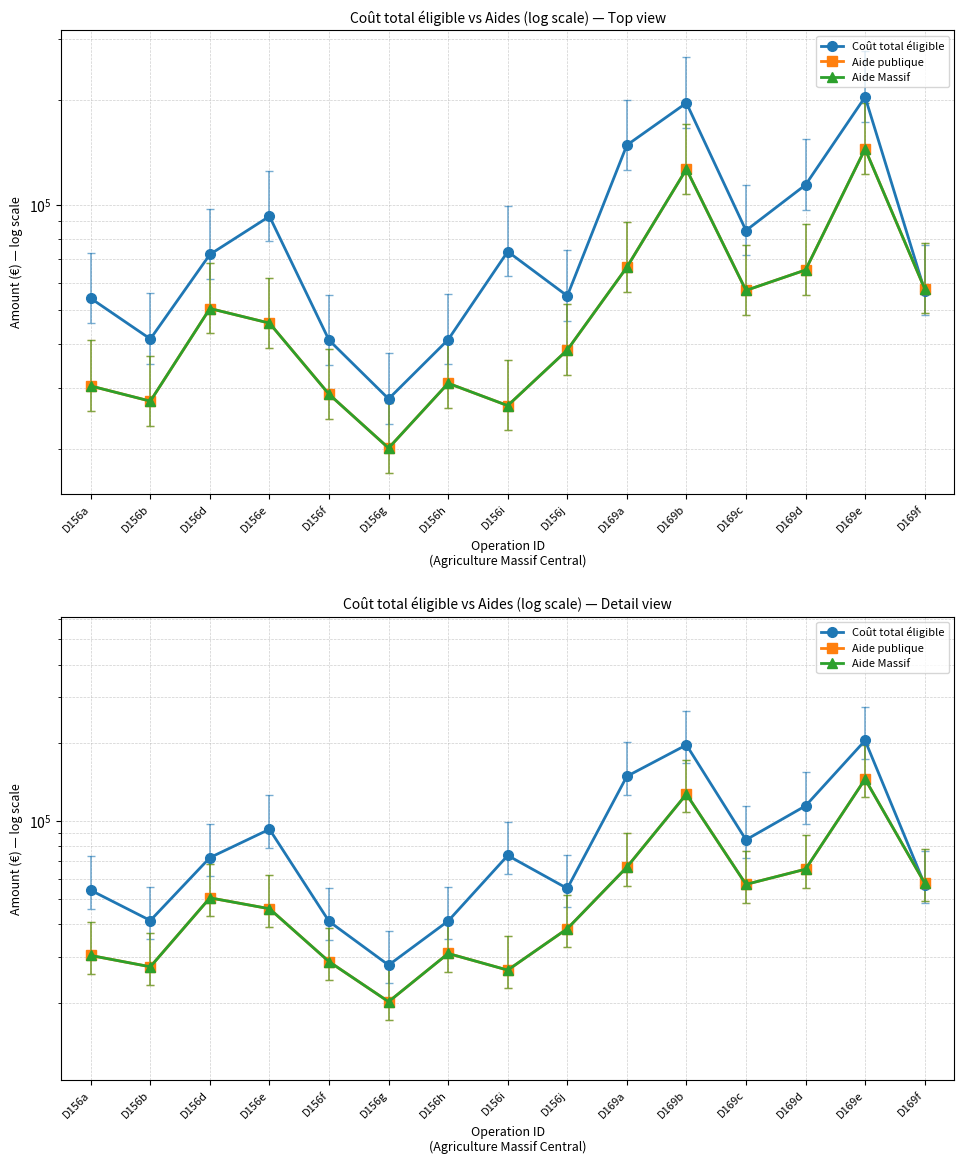

Reading right to left, list all the values displayed in this chart.

Coût total éligible: 56925.0	204079.0	114314.5	84614.4	196203.5	148572.9	54975.9	73646.1	41198.4	27878.1	41056.4	92919.1	72267.1	41381.3	54095.9
Aide publique: 57666.0	144920.0	65218.0	57000.0	126829.0	66399.0	38483.1	26665.0	30898.8	20151.0	28739.5	45938.0	50585.5	27462.0	30349.4
Aide Massif: 57666.0	144920.0	65218.0	57000.0	126829.0	66399.0	38483.1	26665.0	30898.8	20151.0	28739.5	45938.0	50585.5	27462.0	30349.4